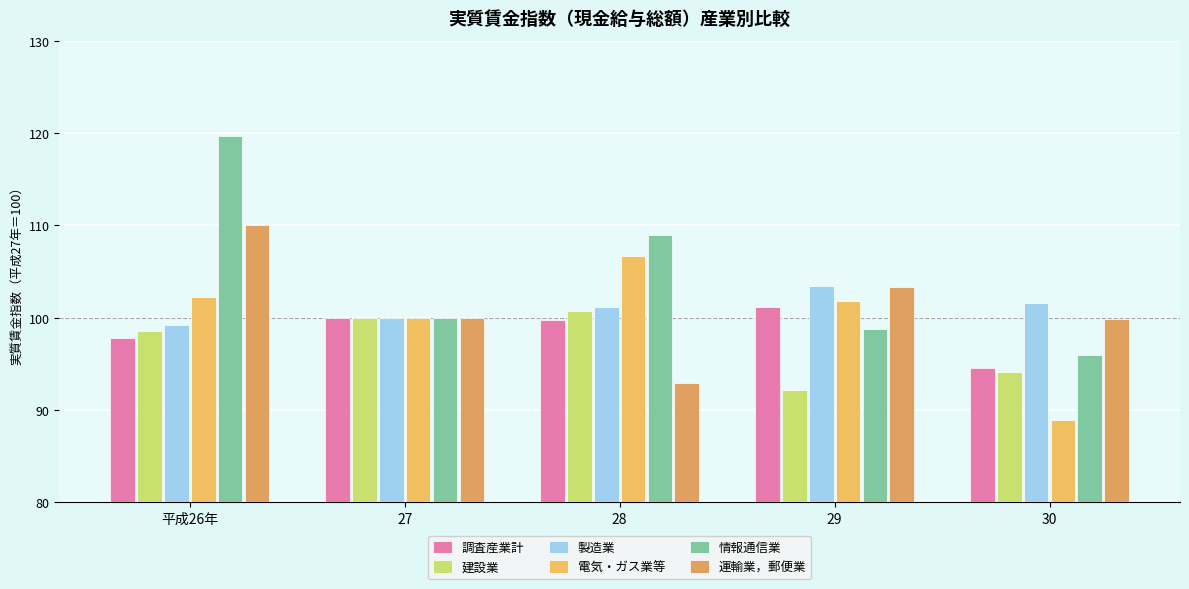

What are all the series names shown in the legend?

調査産業計, 建設業, 製造業, 電気・ガス業等, 情報通信業, 運輸業，郵便業